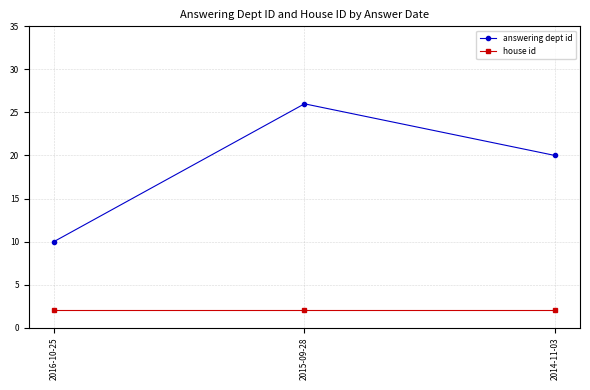

The house id series shows 2 at 2016-10-25. True or false?

True